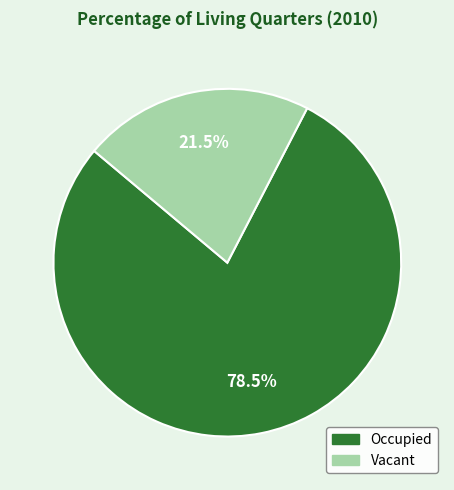

Rank the categories by value from lowest to highest.

Vacant, Occupied